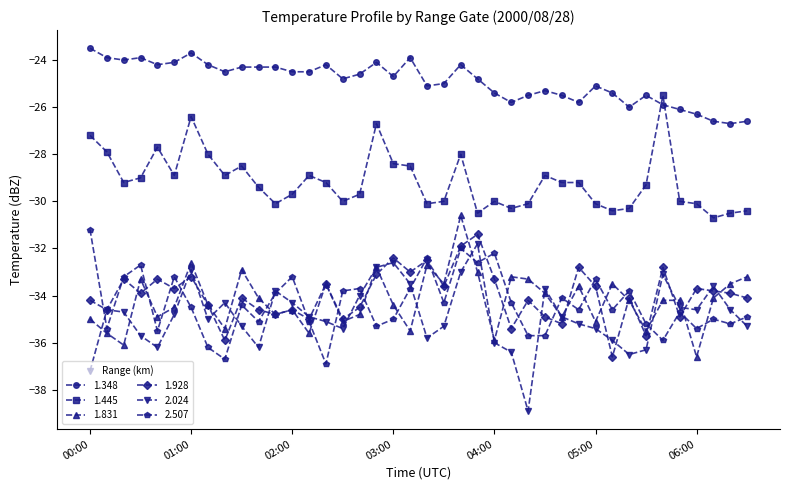

True or false: 1.831 and 1.445 intersect in this chart.

False